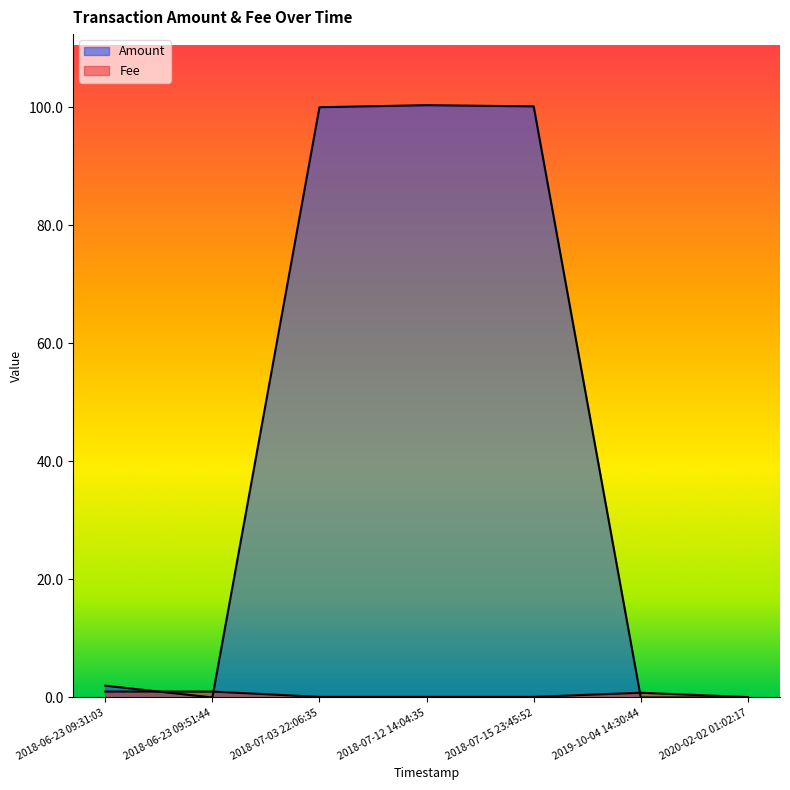

How many lines are shown in the chart?

2